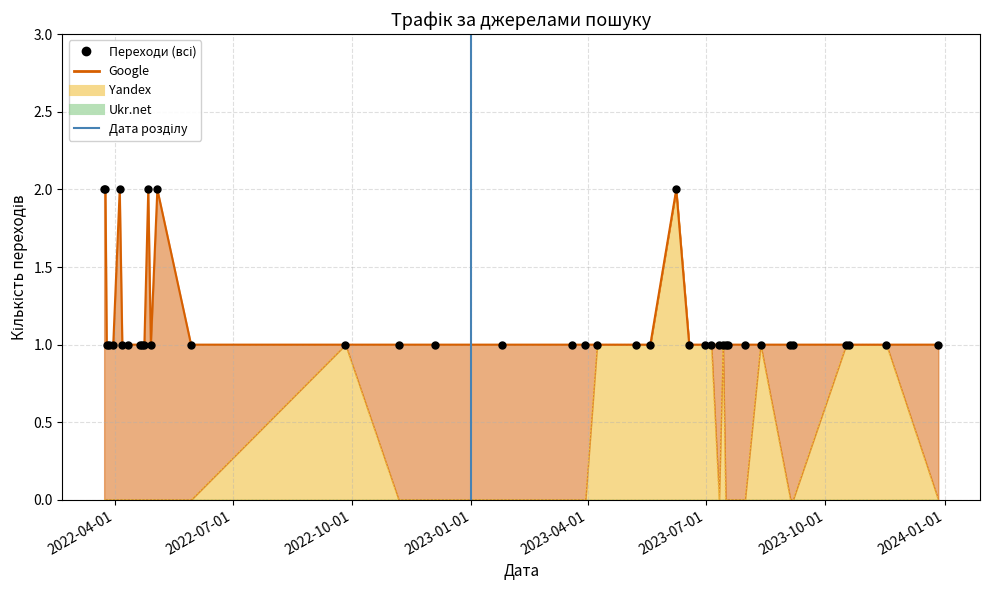

Which series has the largest total across all categories?

Google